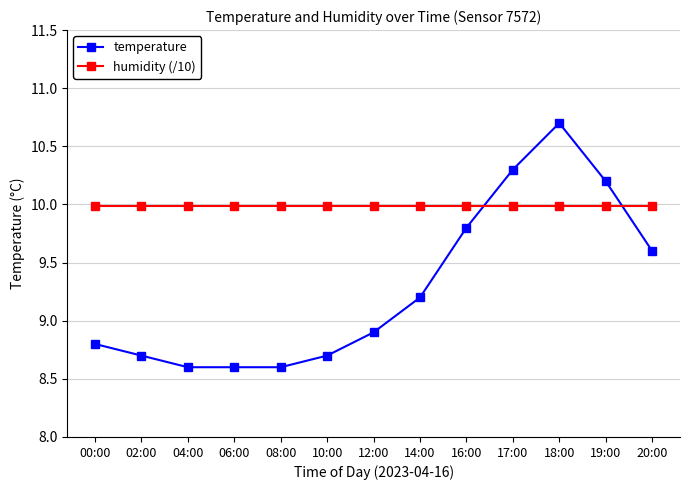

Which series has the largest total across all categories?

humidity (/10)